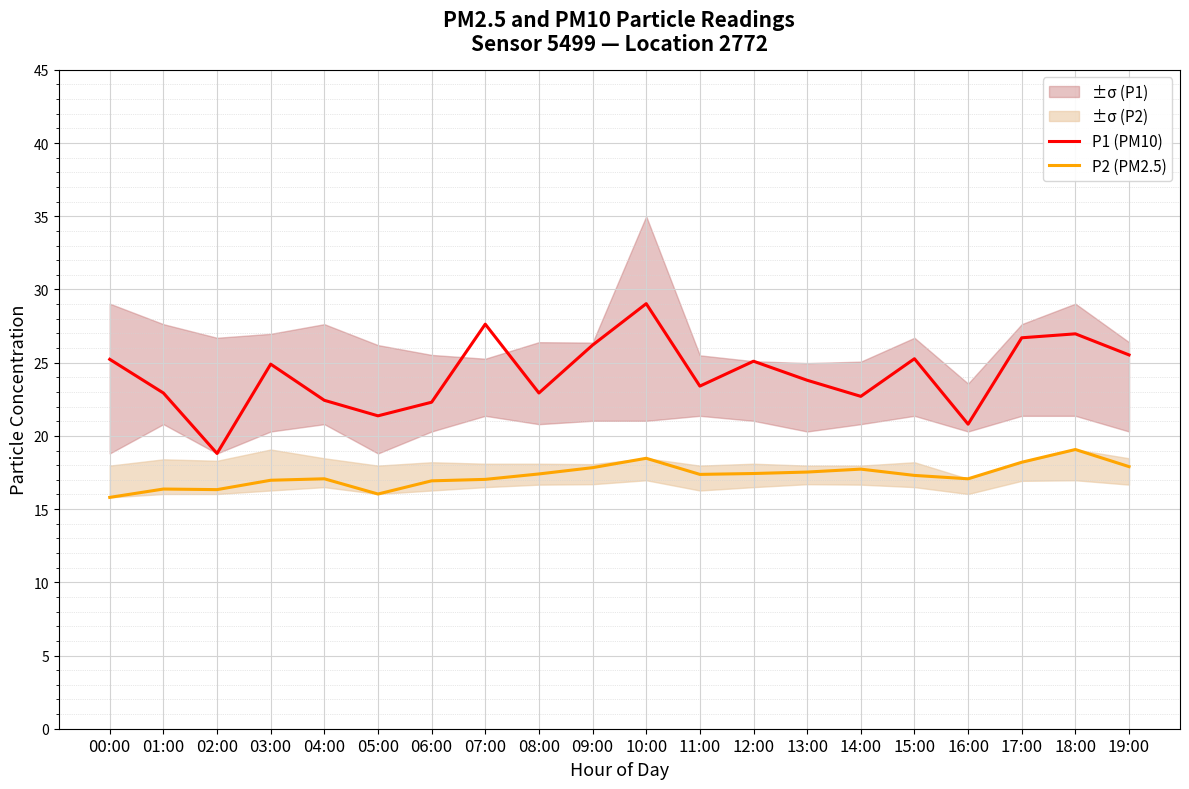

What is the label of the 17th point from the right?

03:00